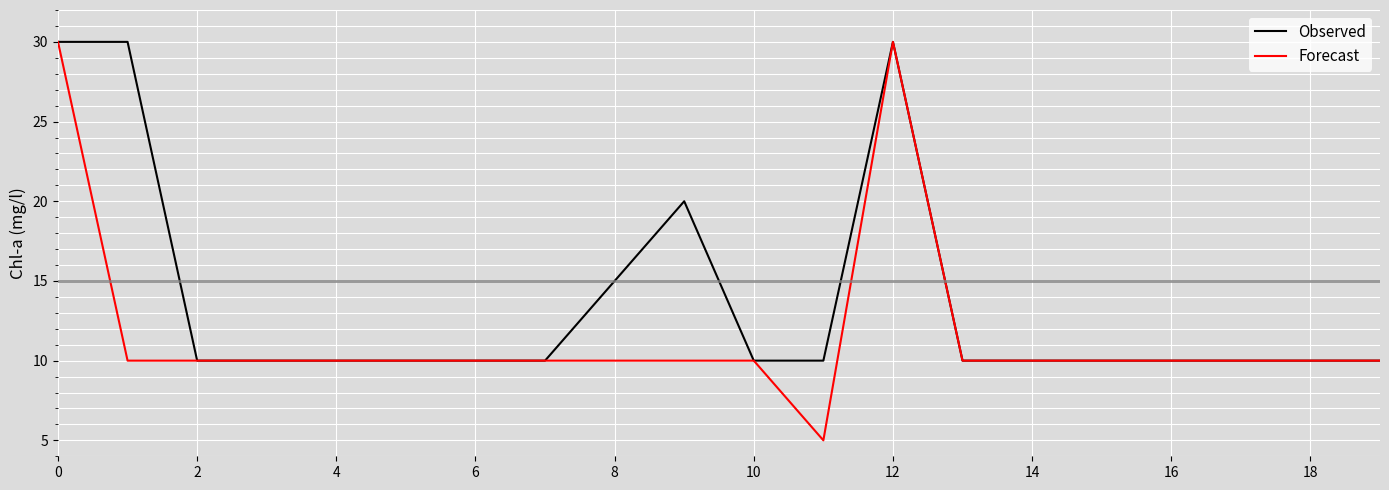

Which series has the largest total across all categories?

Observed